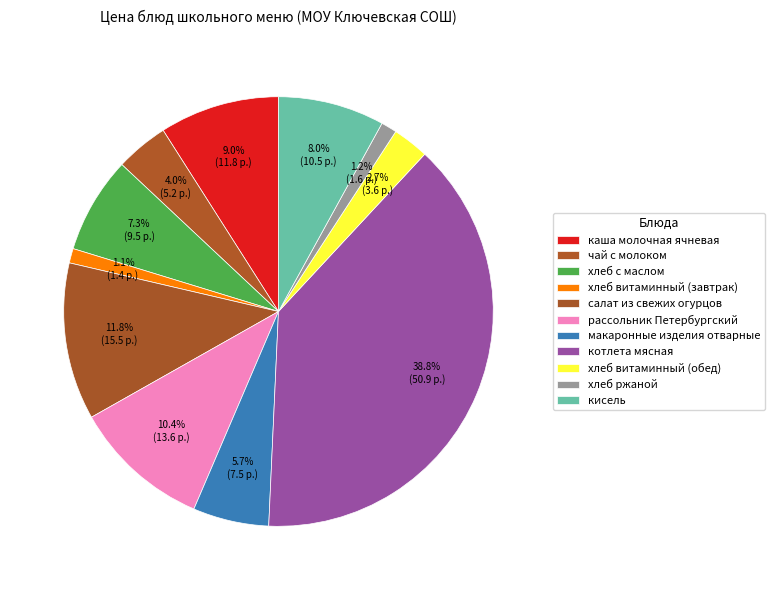

Count the number of slices in the pie.

11